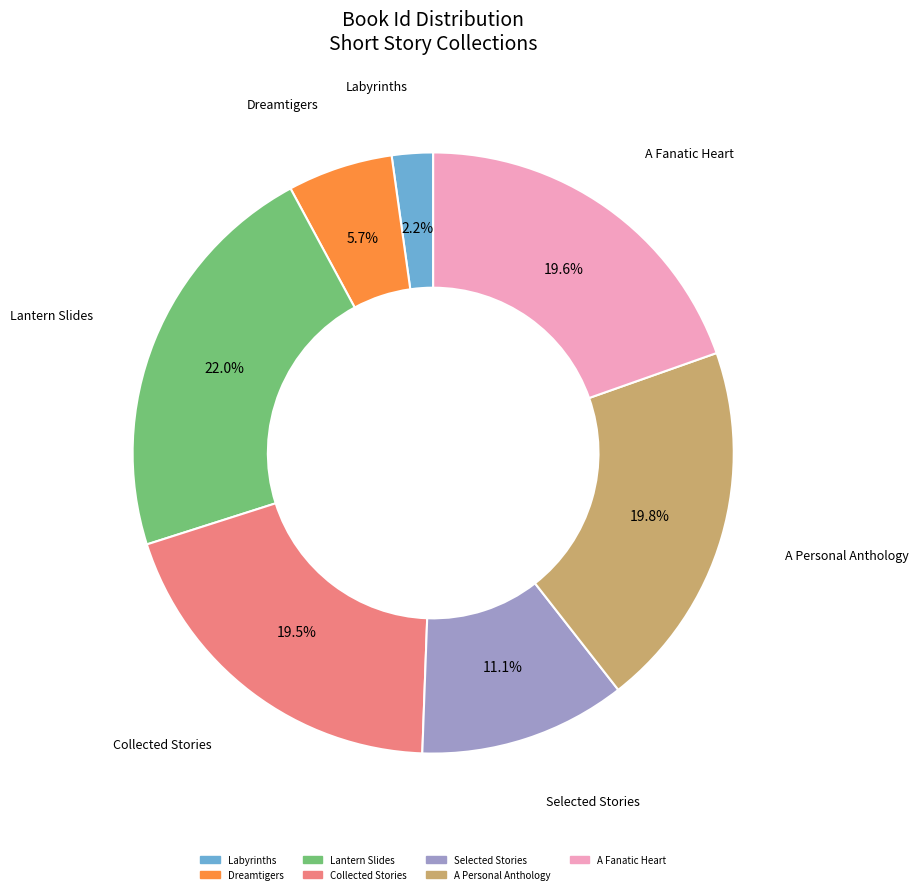

The Lantern Slides slice represents 37% of the pie. True or false?

False